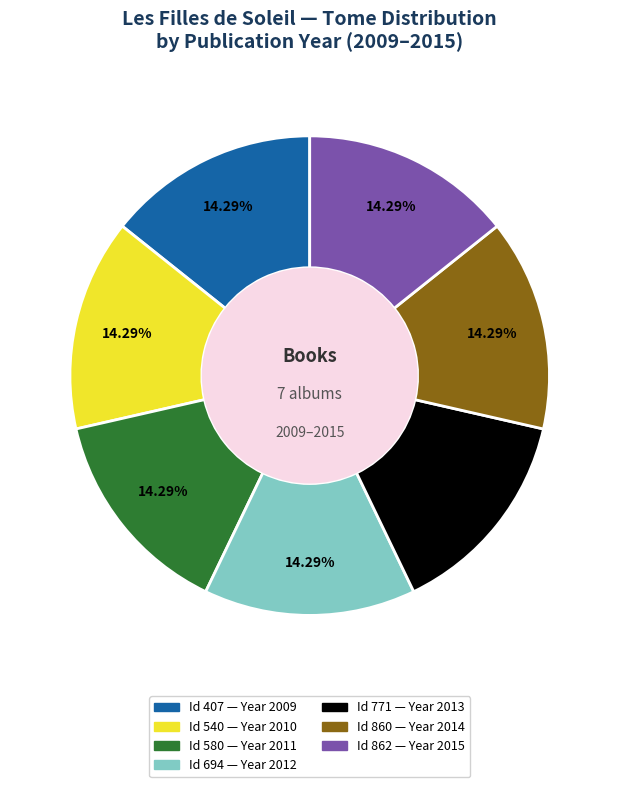

Does any single category account for the majority?

No